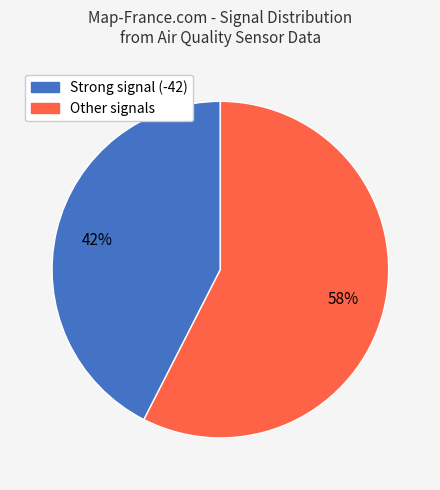

To the nearest percent, what is the average slice percentage?

50%